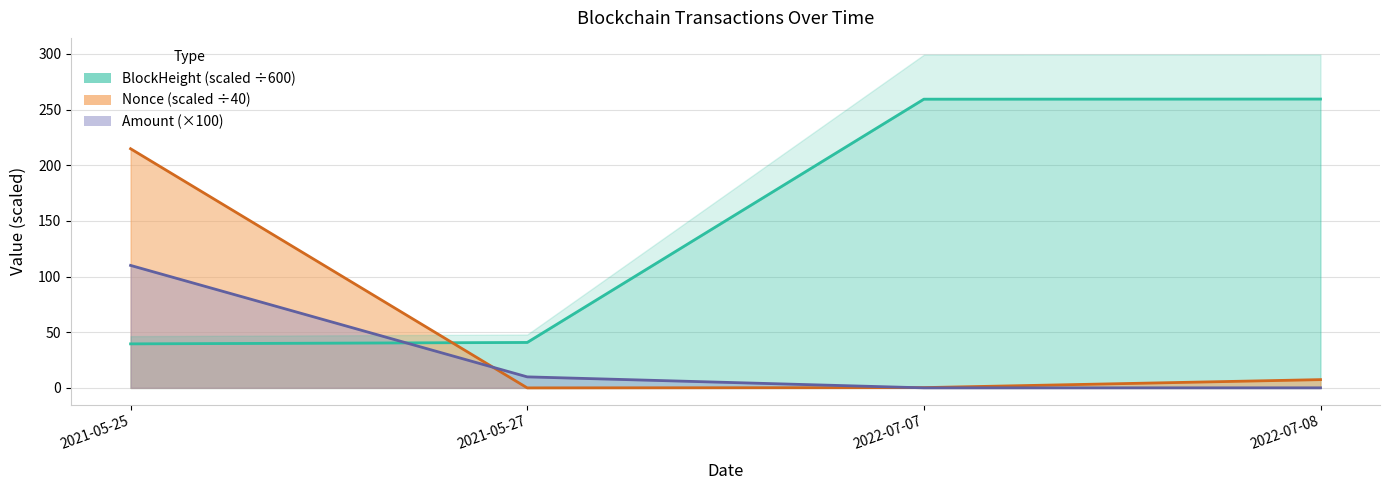

Which category has the highest value across all series?

2022-07-08